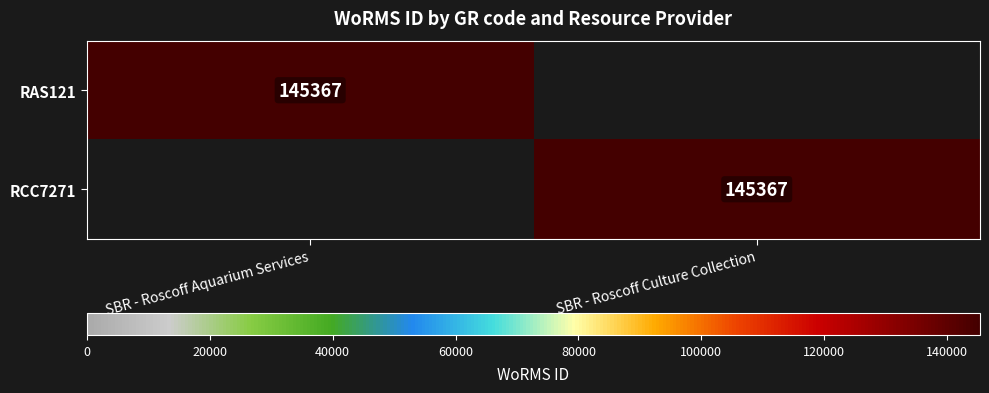

The RAS121 series shows 238657 at SBR - Roscoff Aquarium Services. True or false?

False